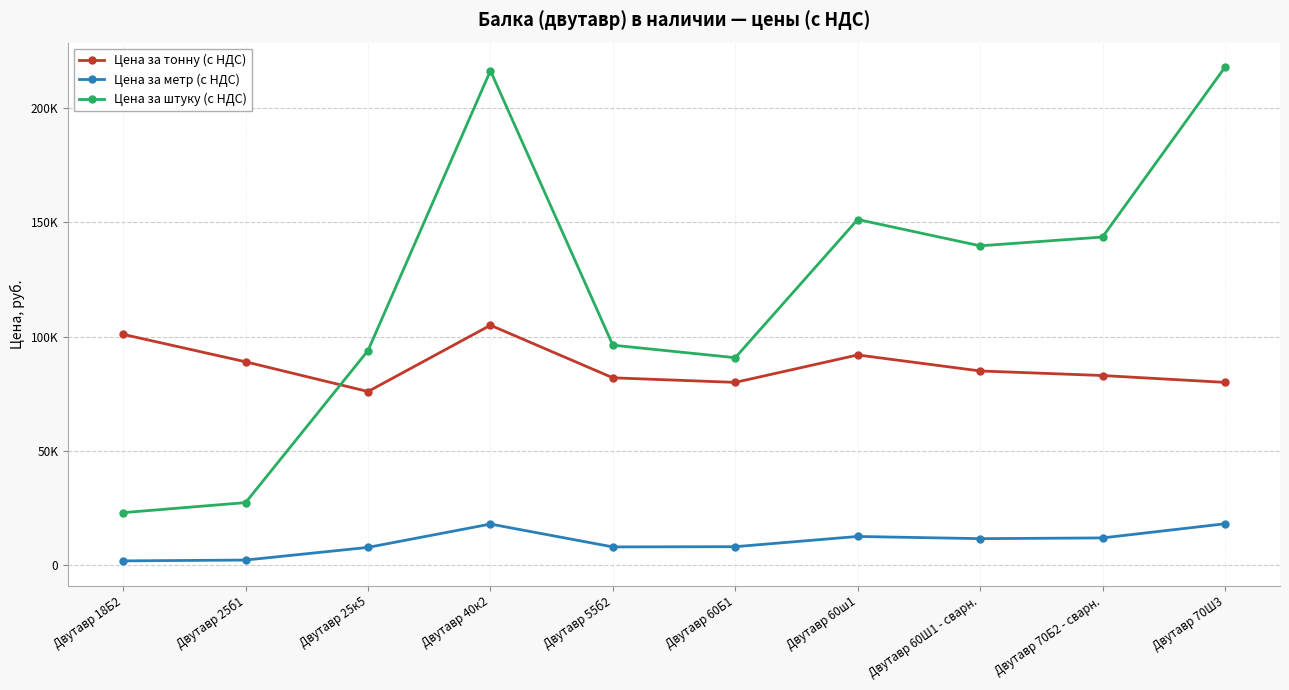

What is the maximum value shown in the chart?

217824.0